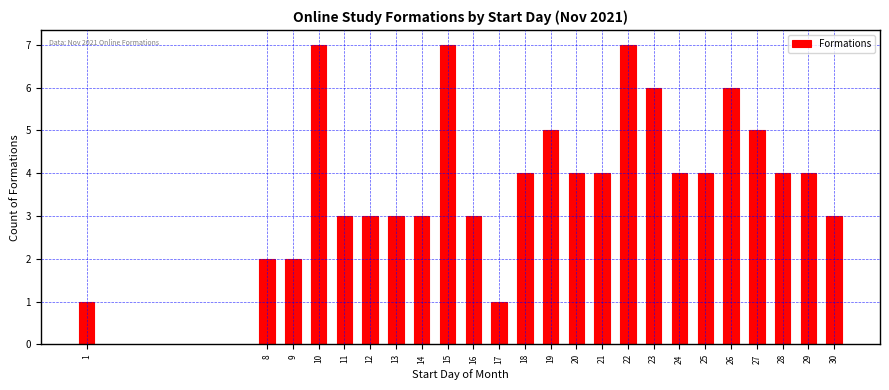

Reading left to right, extract all data points from this chart.

1	2	2	7	3	3	3	3	7	3	1	4	5	4	4	7	6	4	4	6	5	4	4	3